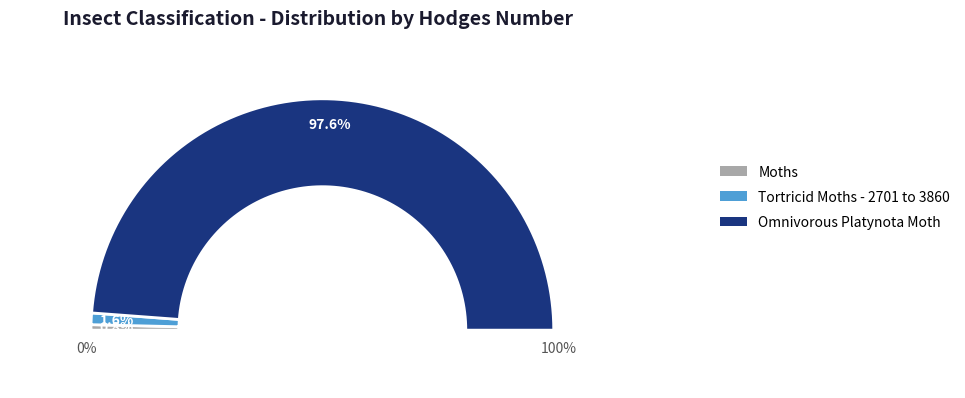

Count the number of slices in the pie.

3